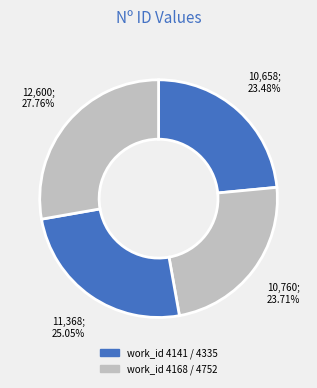

Count the number of slices in the pie.

4